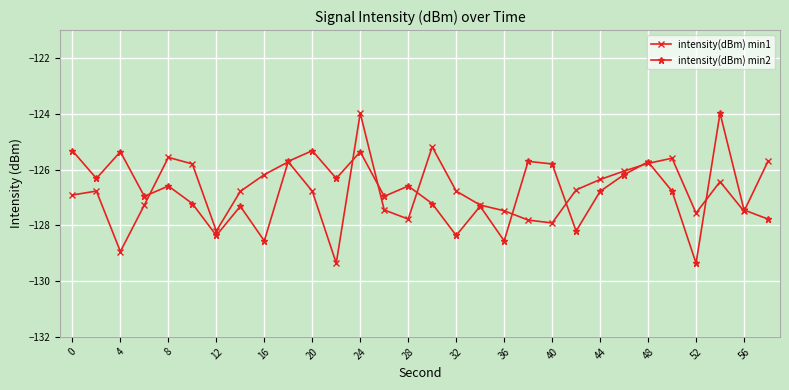

In intensity(dBm) min2, how many points are lower than both neighbors (excluding endpoints)?

10